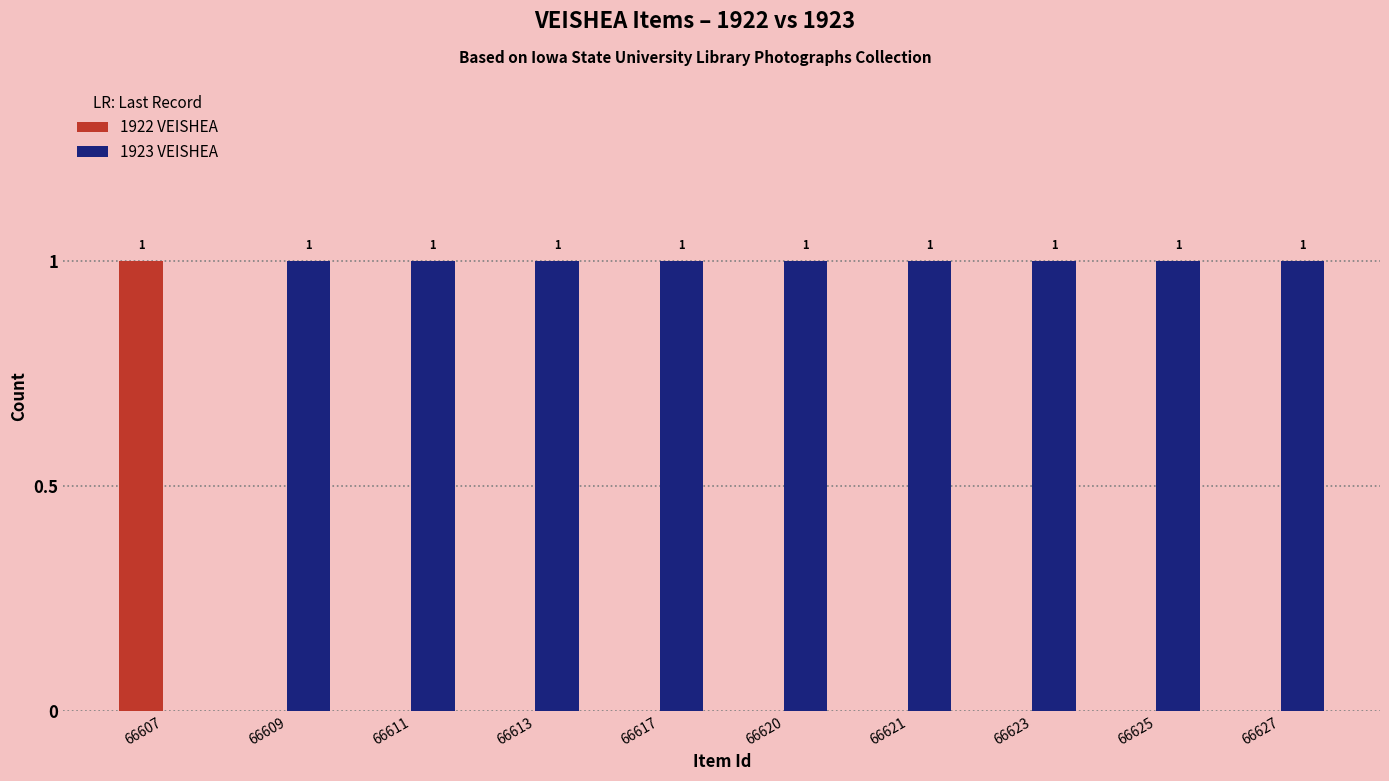

How many 1922 VEISHEA values are between 0 and 1?

10